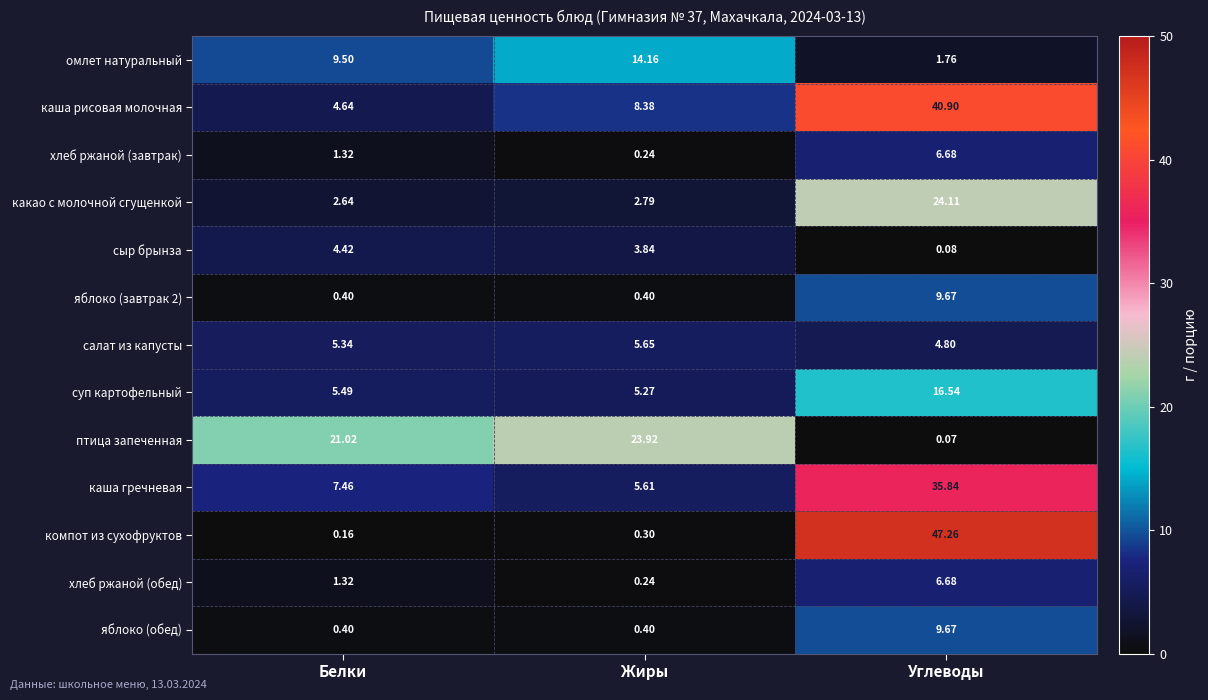

Which category has the lowest value across all series?

Углеводы